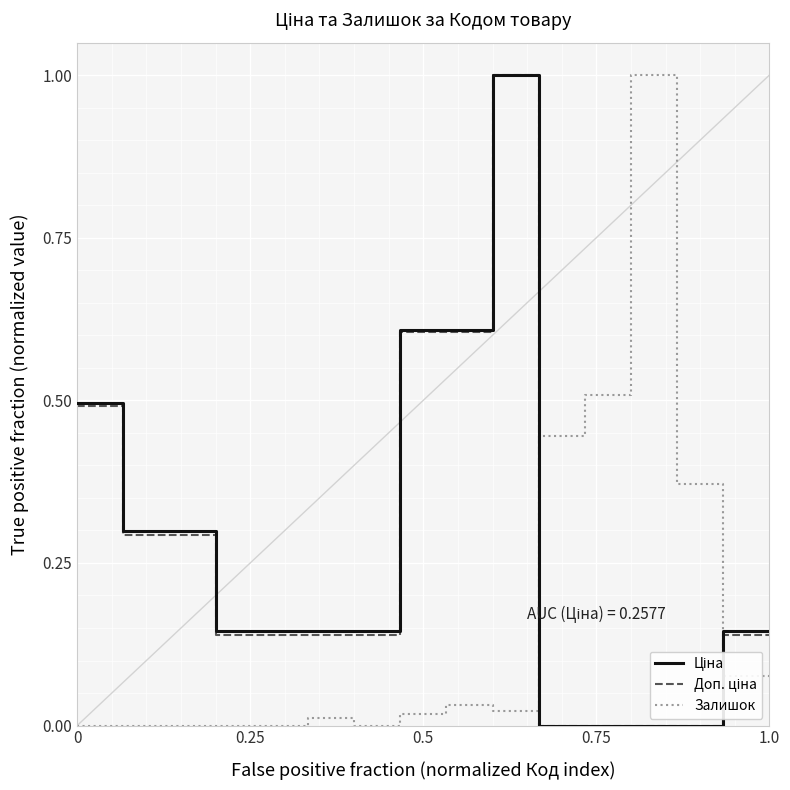

How many lines are shown in the chart?

3